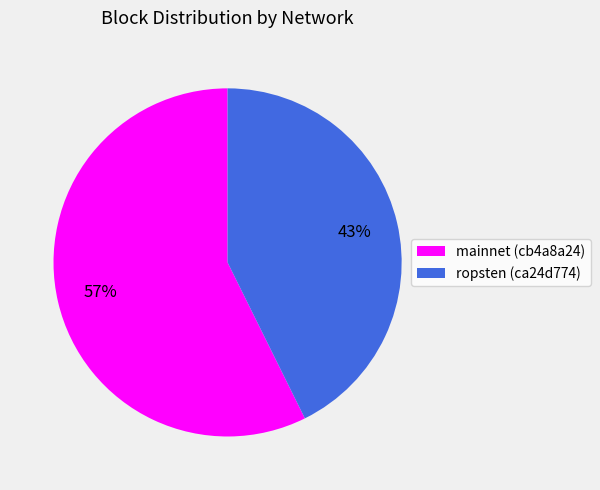

What is the largest slice in the pie chart?

mainnet (cb4a8a24)